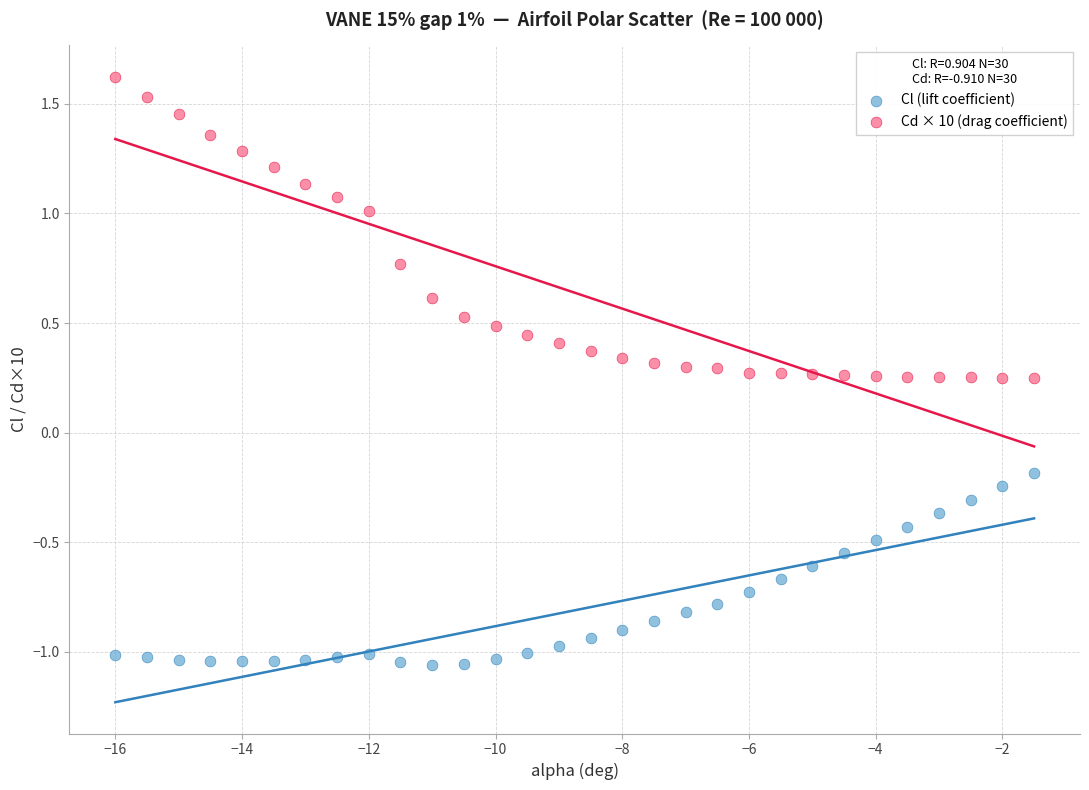

Which series reaches the minimum Y coordinate?

Cl (lift coefficient)